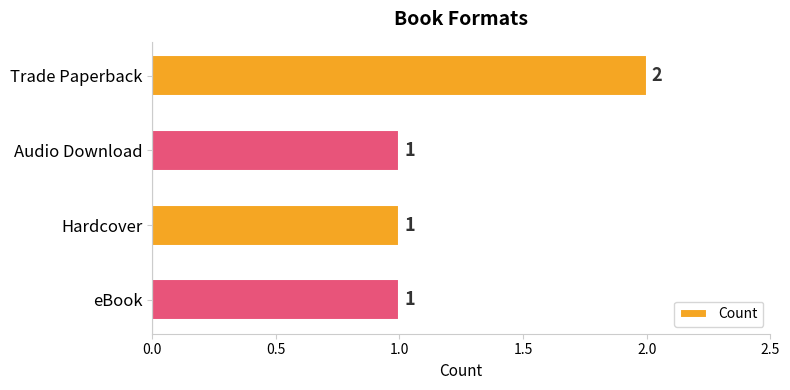

What is the label of the 4th bar from the bottom?

Trade Paperback